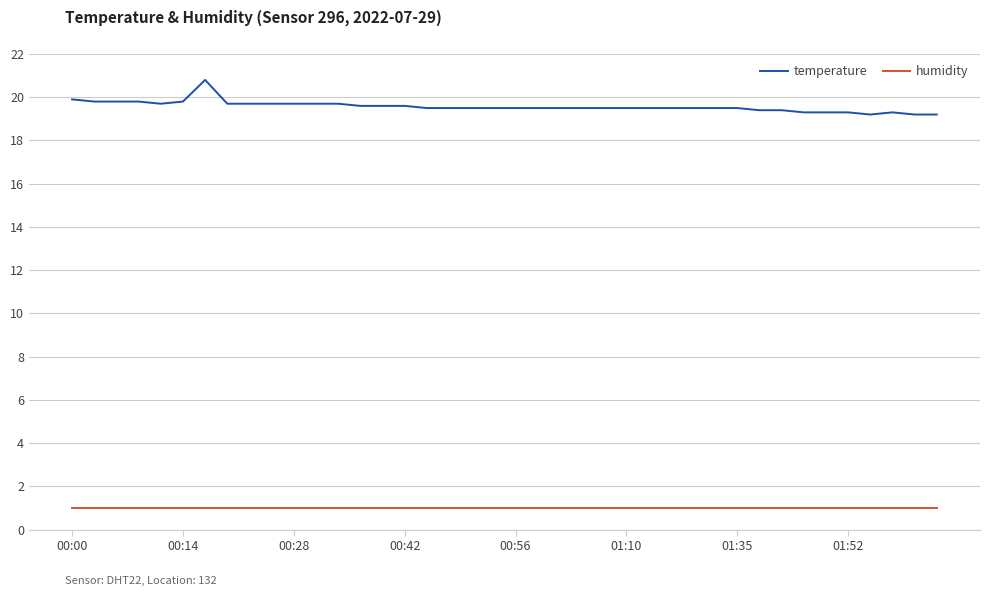

Which series has the largest range (max minus min)?

temperature